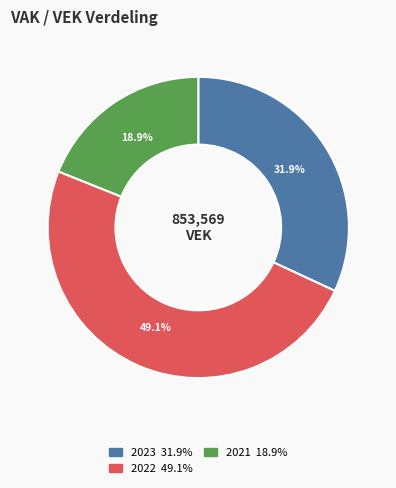

Does any single category account for the majority?

No